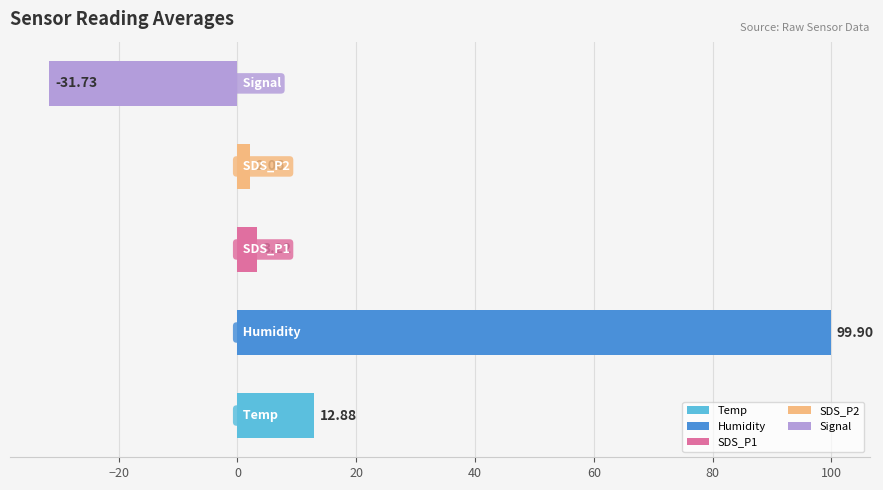

What is the difference between the maximum and minimum values?

131.6